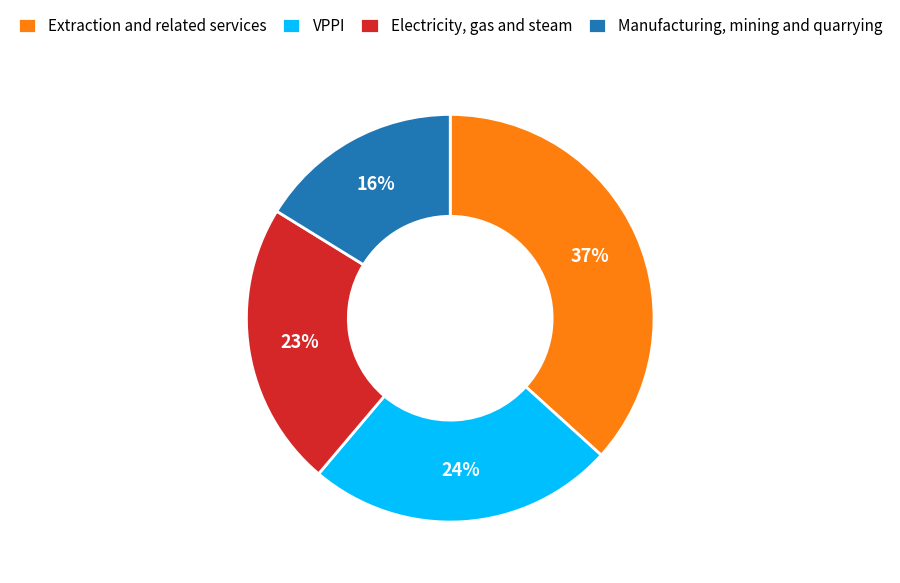

How many slices are in this pie chart?

4